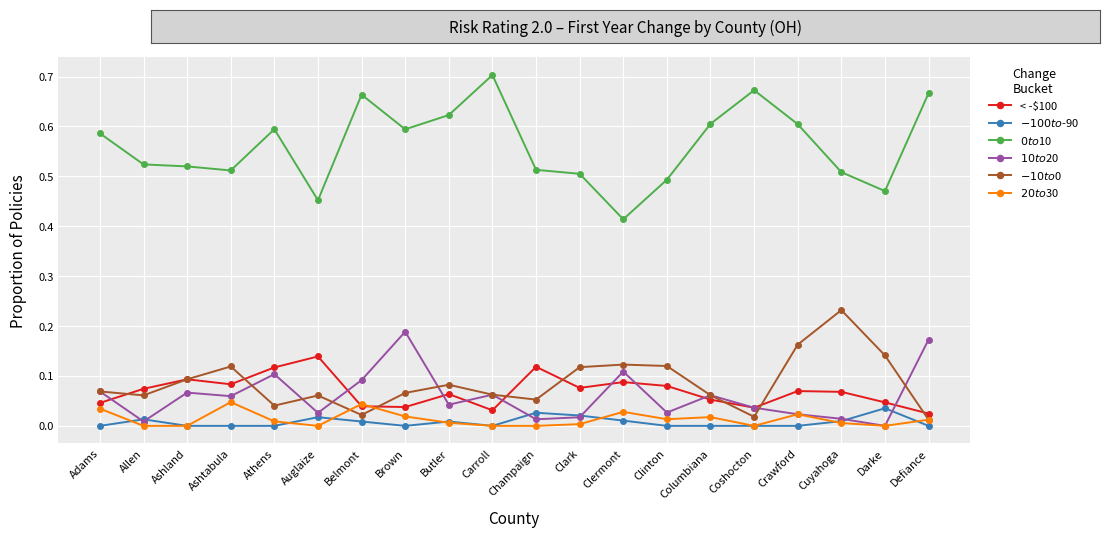

What is the label of the 3rd point from the right?

Cuyahoga